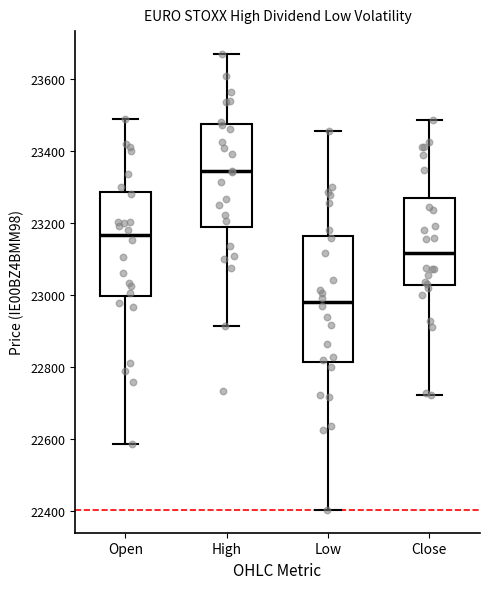

Where is the upper edge of the box for Close on the y-axis? The values are not printed on the chart, so give them approximately, as read against the axis.

23260